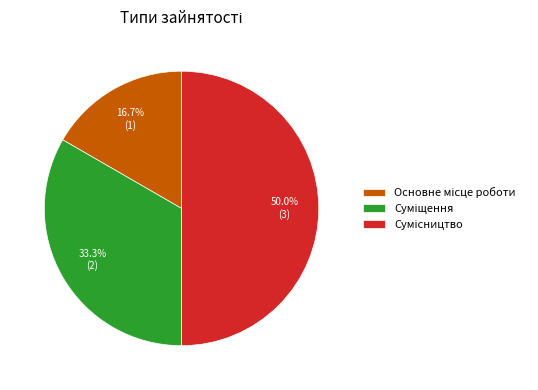

Does any single category account for the majority?

No